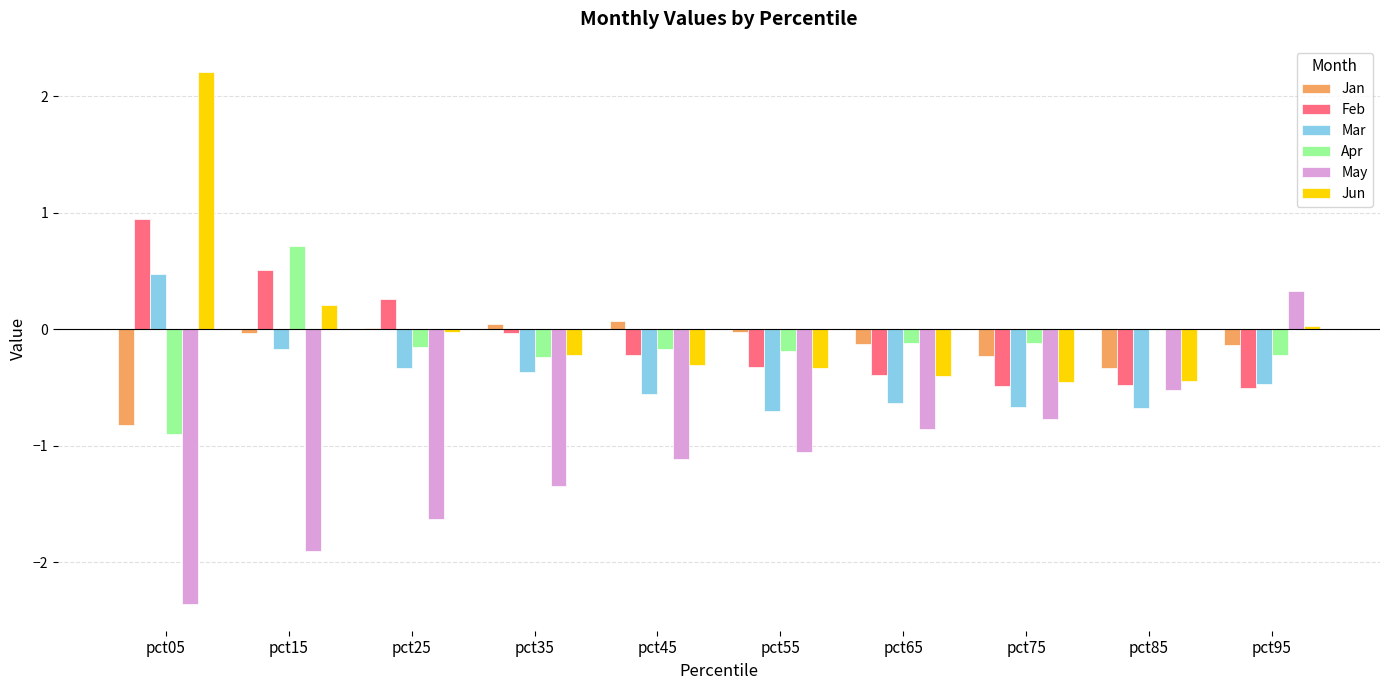

Count the number of categories in the chart.

10